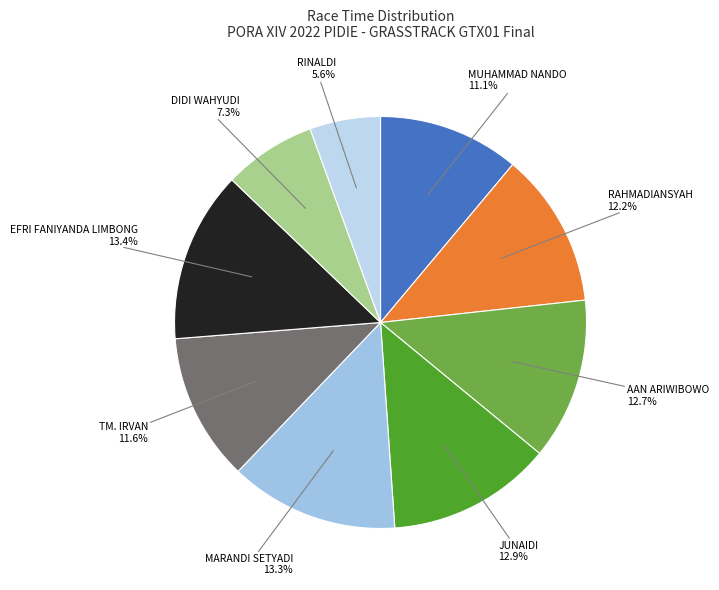

Approximately how many times larger is the value at RINALDI compared to EFRI FANIYANDA LIMBONG?

0.4